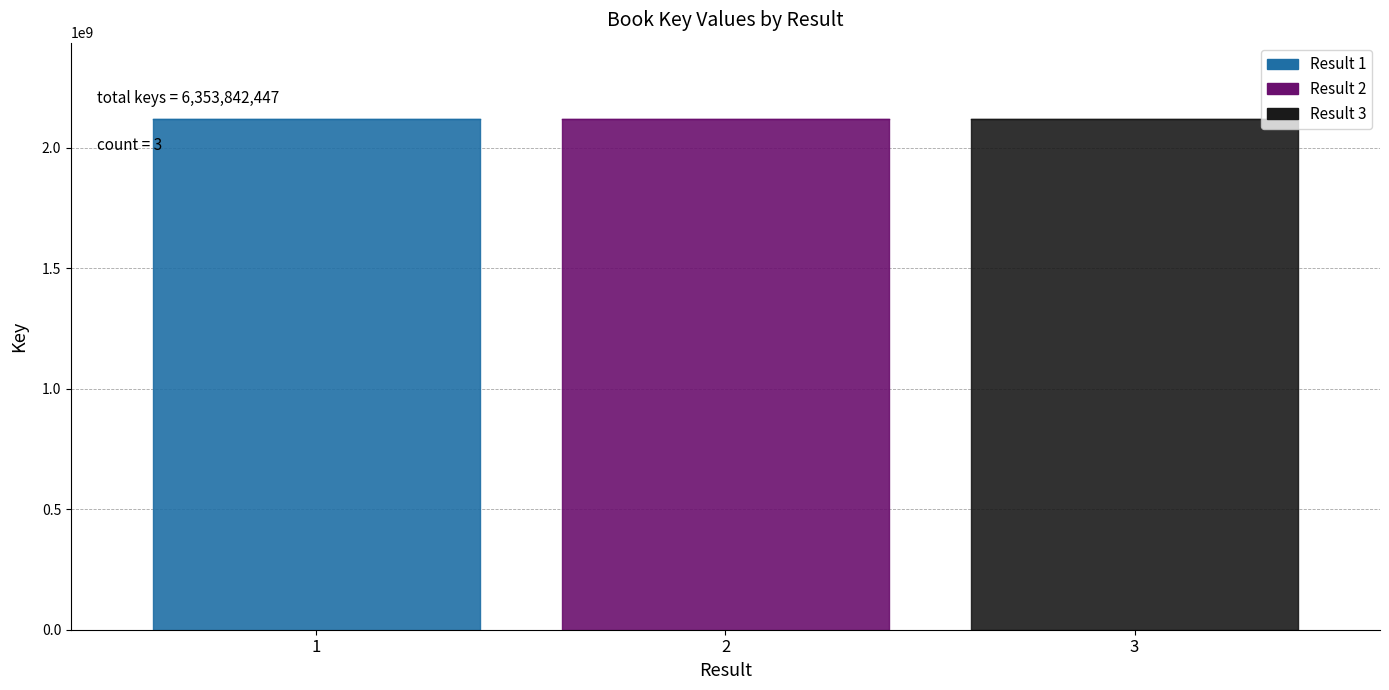

Rank the categories by value from highest to lowest.

3, 1, 2